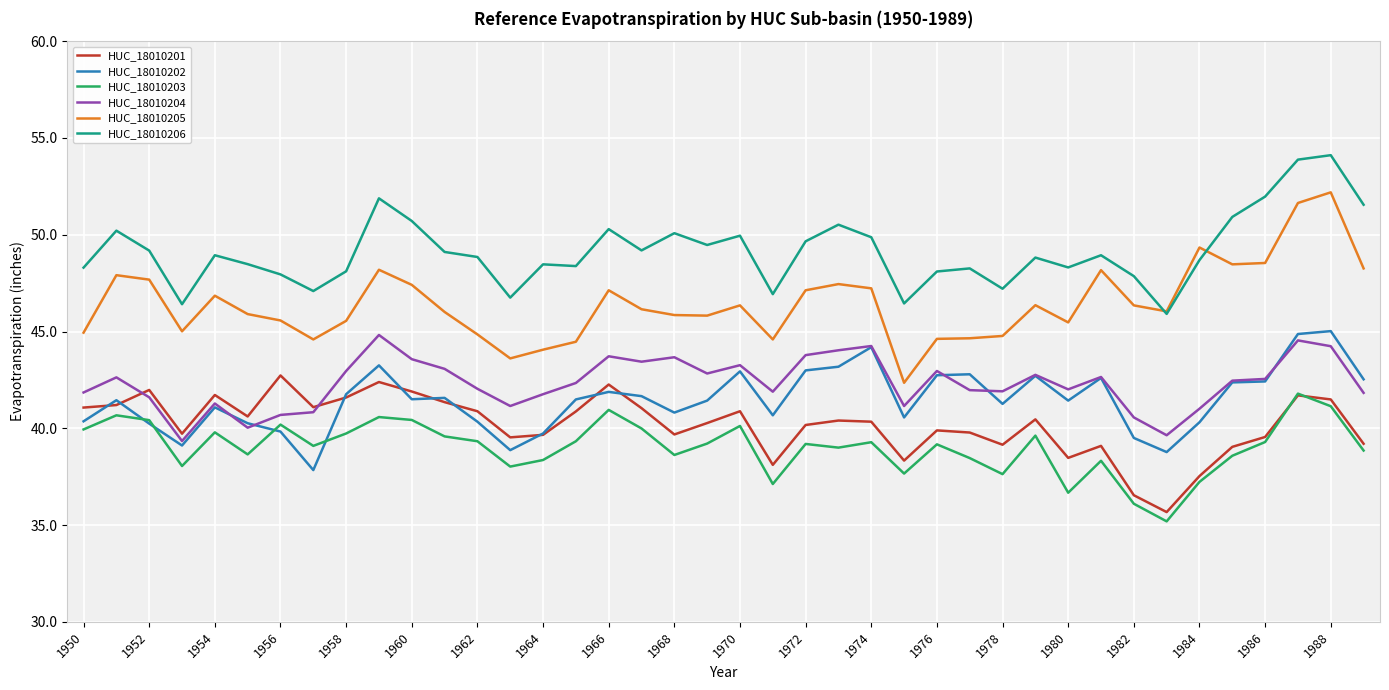

What is the sum of all HUC_18010203 values?

1561.3